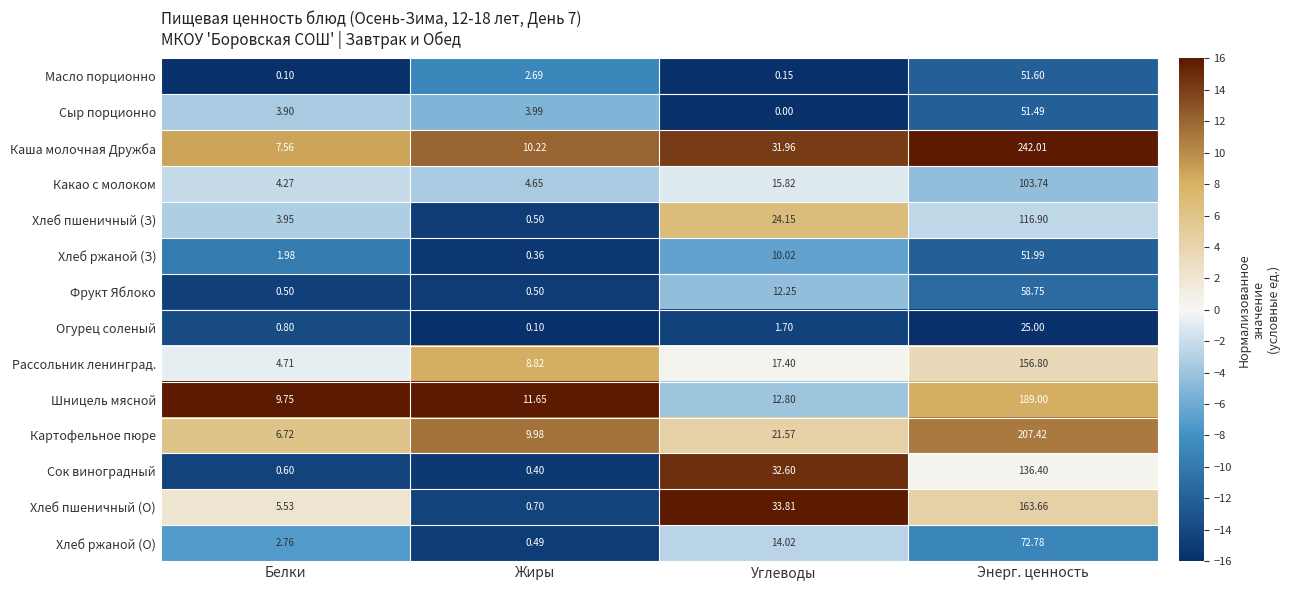

At which label does Сыр порционно reach its minimum?

Углеводы